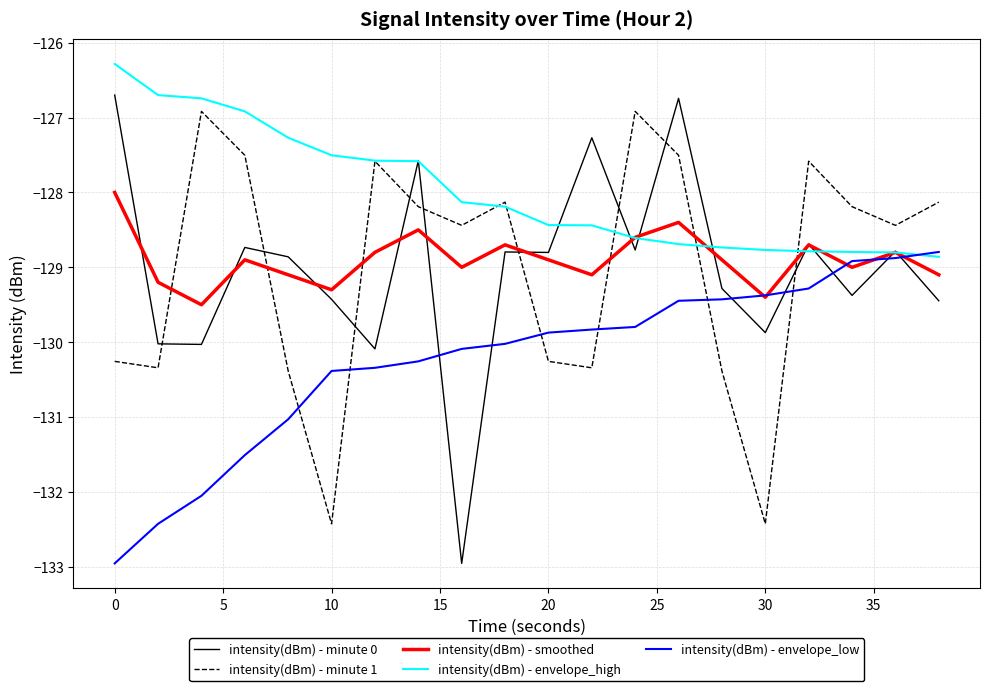

What is the difference between the maximum and second lowest values in the intensity(dBm) - envelope_high series?

2.5